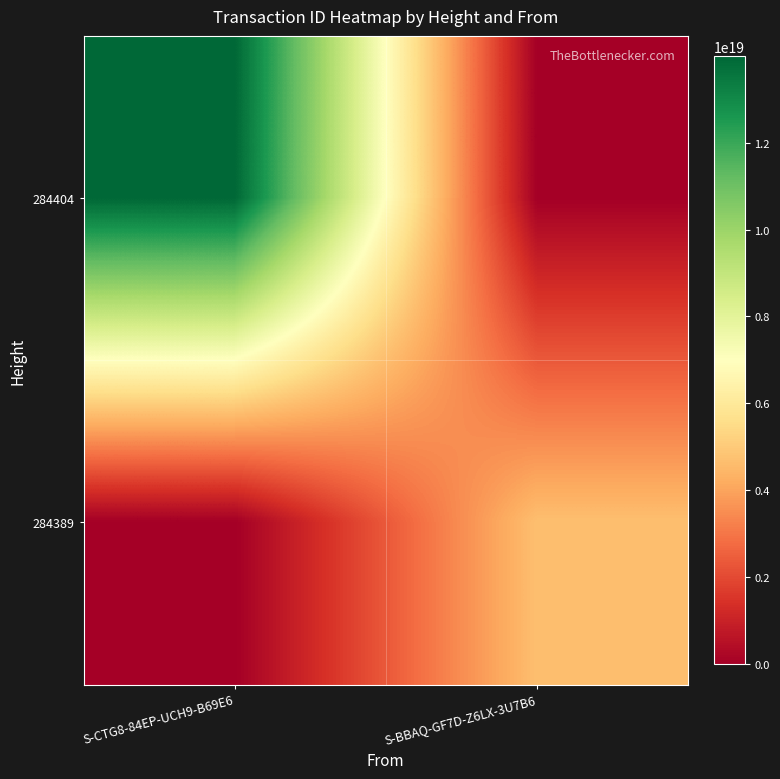

Reading left to right, what are all the values shown in this chart?

284404: S-CTG8-84EP-UCH9-B69E6=13989658194622978048	S-BBAQ-GF7D-Z6LX-3U7B6=0
284389: S-CTG8-84EP-UCH9-B69E6=0	S-BBAQ-GF7D-Z6LX-3U7B6=4682410142419284992